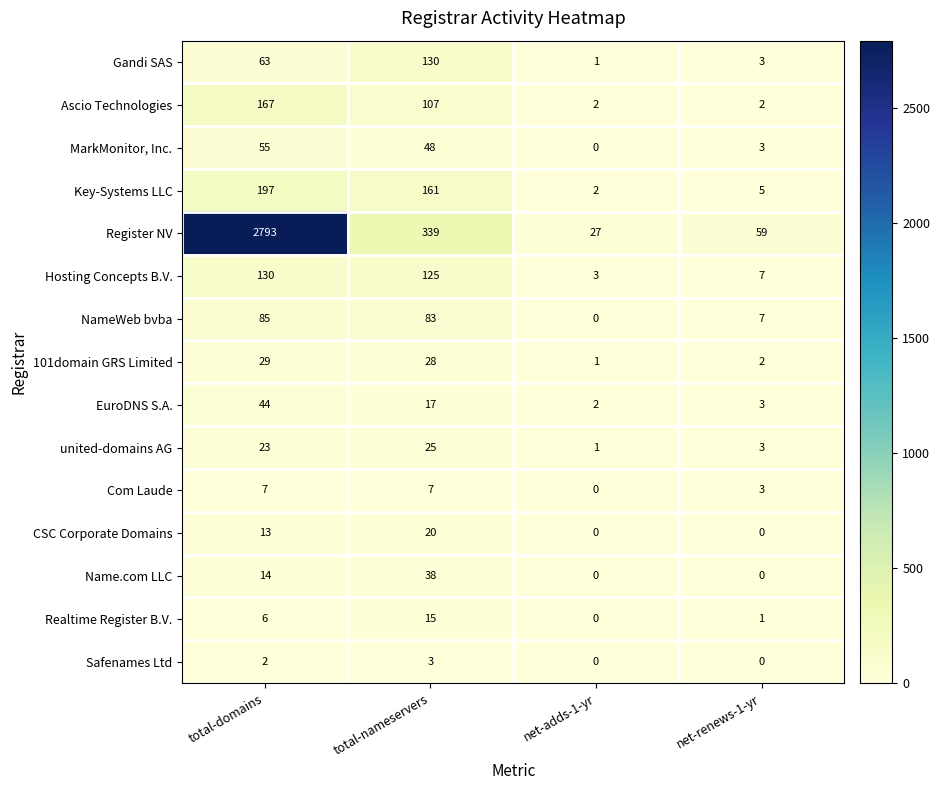

What is the spread (max minus min) of values at net-renews-1-yr?

59